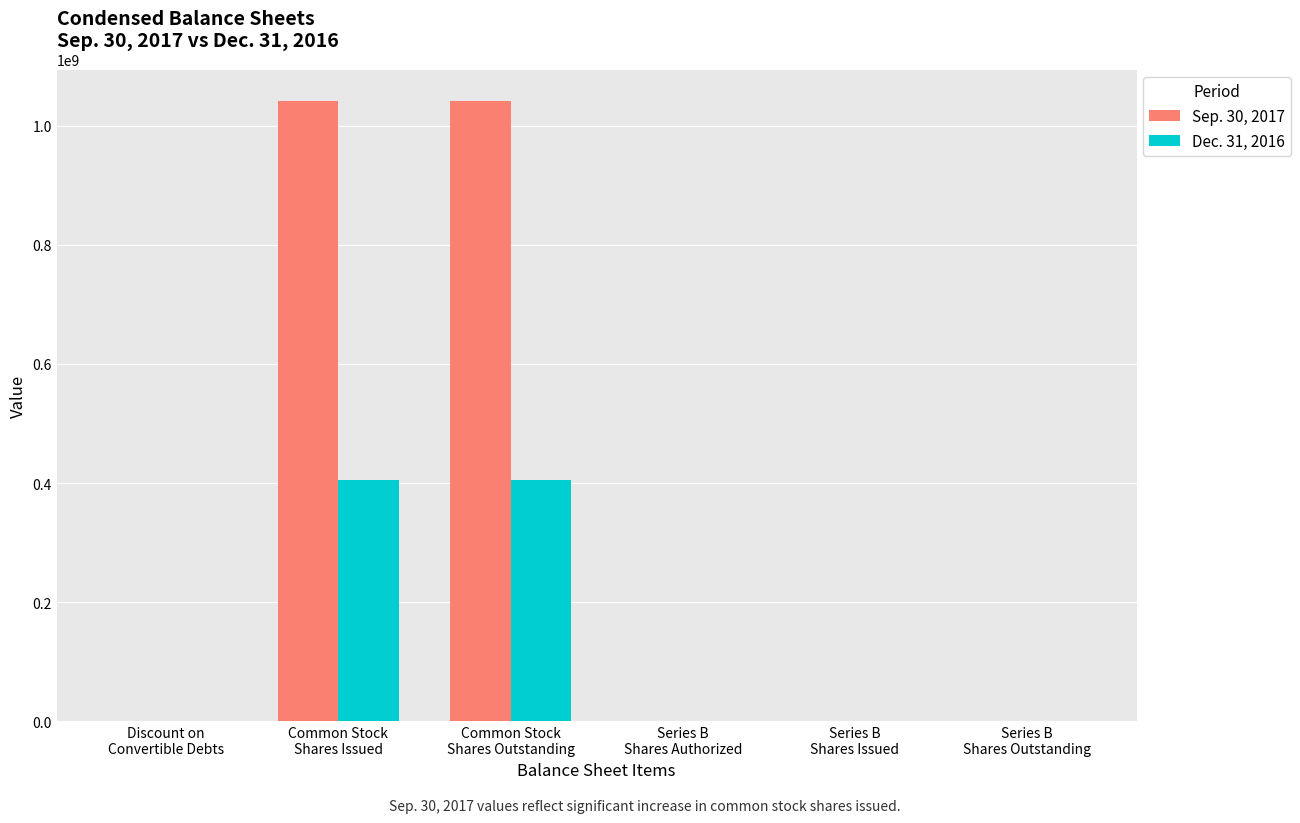

What value does the Sep. 30, 2017 series have at Common Stock
Shares Issued, to the nearest 10?

1042205660